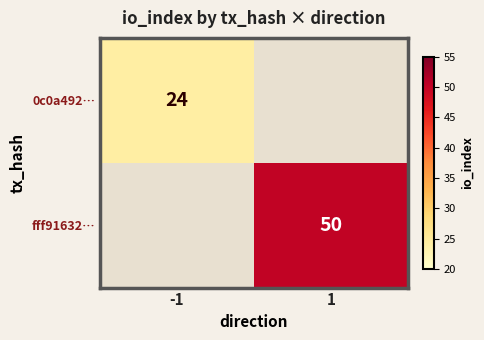

True or false: fff91632… has a value of 10 at 1.

False